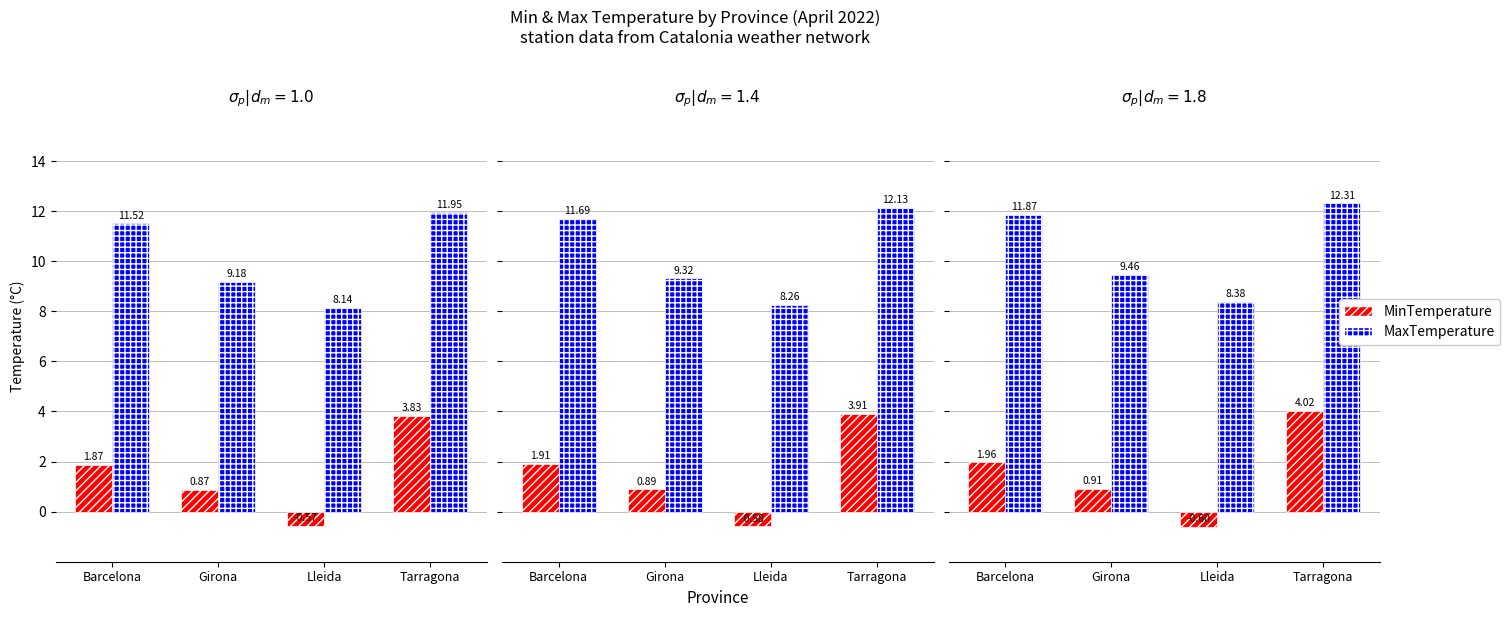

What is the total value across all series at Barcelona?

13.8